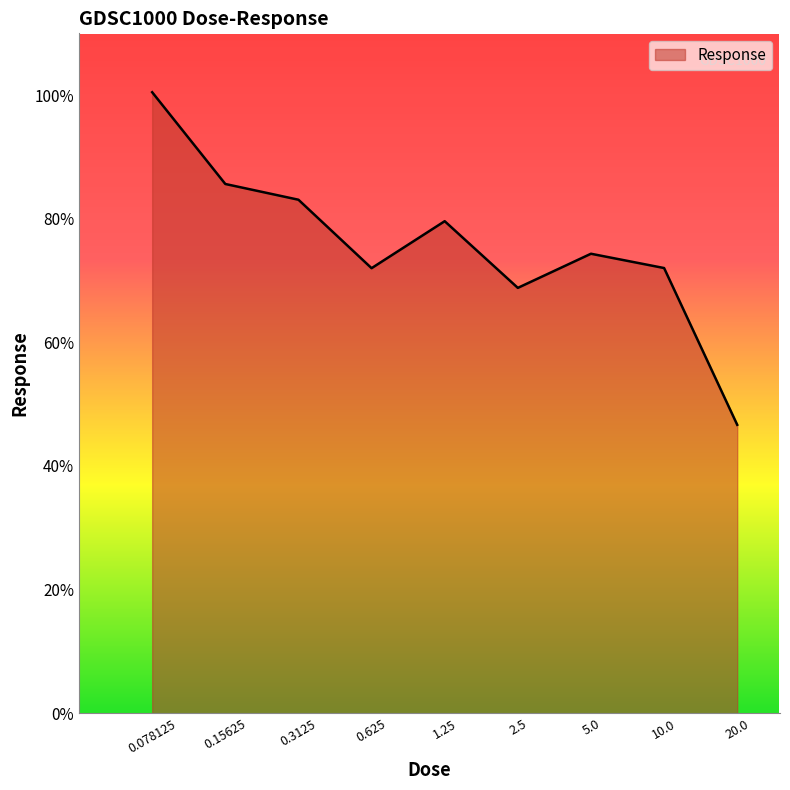

What is the difference between the maximum and minimum values?

53.8